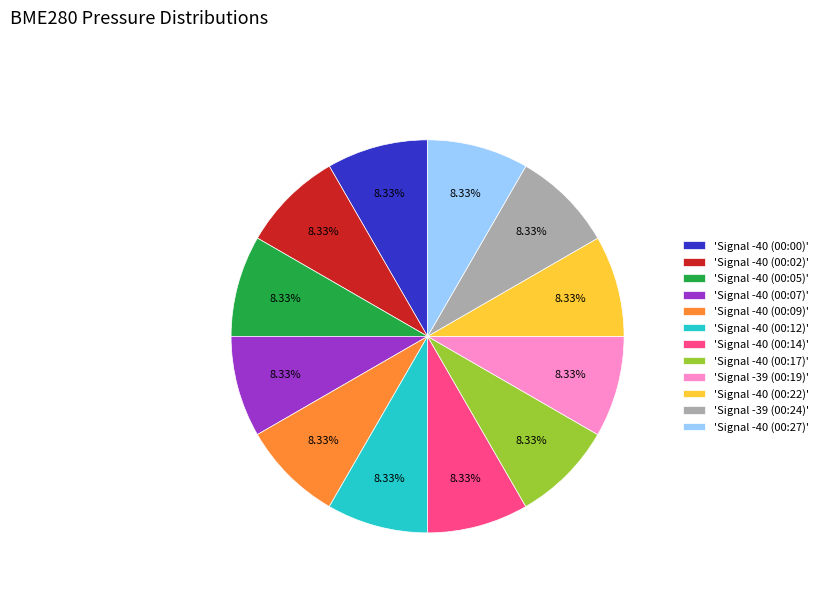

Do 'Signal -40 (00:22)' and 'Signal -40 (00:07)' together represent more than half of the pie?

No